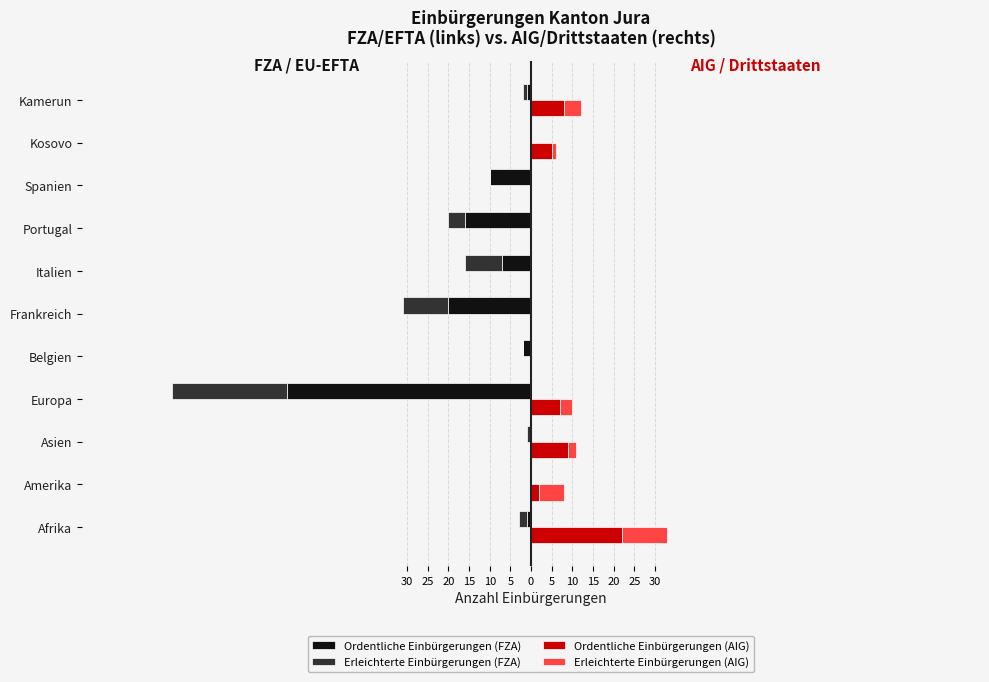

The Ordentliche Einbürgerungen (AIG) series shows 12 at Frankreich. True or false?

False